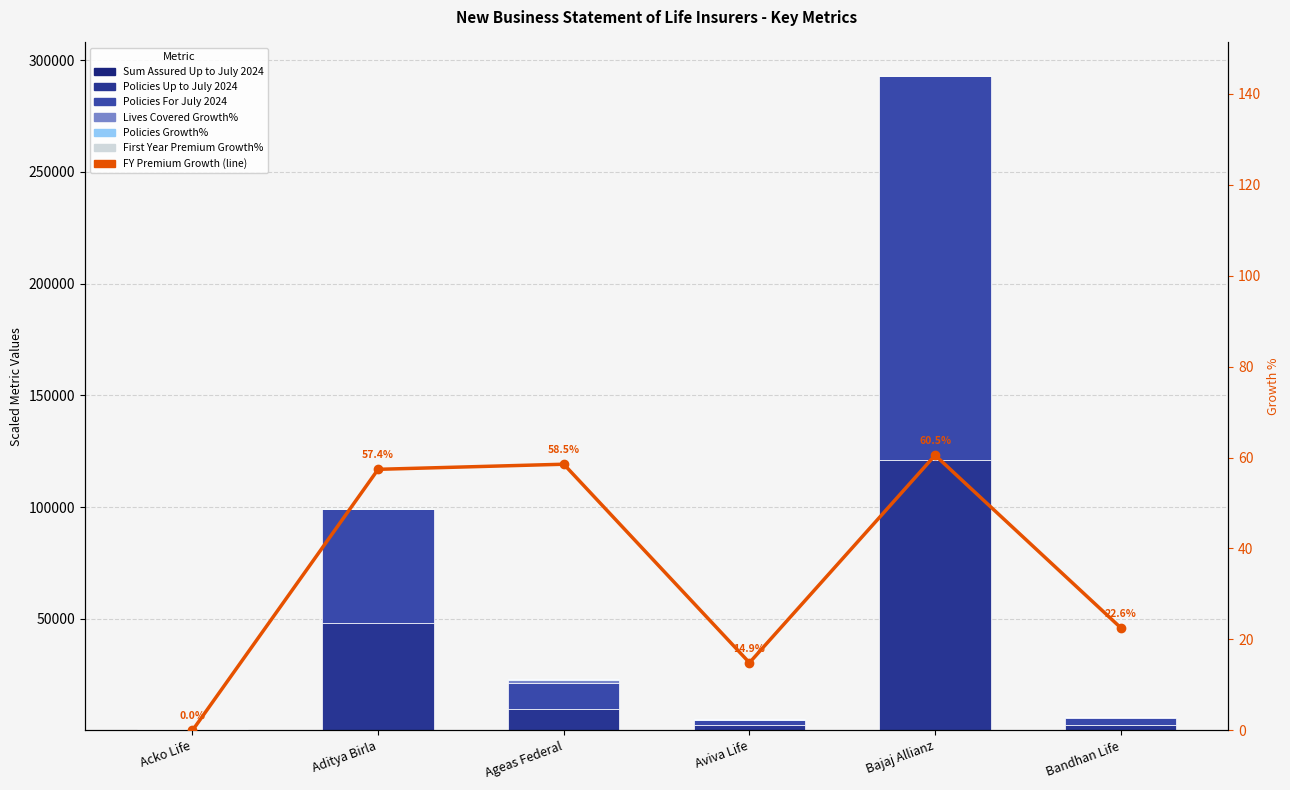

Reading left to right, list all the values displayed in this chart.

Sum Assured Up to July 2024: Acko Life=2.3	Aditya Birla=154.1	Ageas Federal=8.1	Aviva Life=26.6	Bajaj Allianz=213.5	Bandhan Life=4.2
Policies Up to July 2024: Acko Life=233.0	Aditya Birla=47726.0	Ageas Federal=9372.5	Aviva Life=2182.0	Bajaj Allianz=120749.0	Bandhan Life=2443.0
Policies For July 2024: Acko Life=308.0	Aditya Birla=51204.0	Ageas Federal=11870.0	Aviva Life=2450.0	Bajaj Allianz=171806.0	Bandhan Life=3220.0
Lives Covered Growth%: Acko Life=0.0	Aditya Birla=68.0	Ageas Federal=1497.6	Aviva Life=118.6	Bajaj Allianz=16.2	Bandhan Life=265.2
Policies Growth%: Acko Life=0.0	Aditya Birla=149.4	Ageas Federal=129.4	Aviva Life=241.1	Bajaj Allianz=248.1	Bandhan Life=14.0
First Year Premium Growth%: Acko Life=0.0	Aditya Birla=57.4	Ageas Federal=58.5	Aviva Life=14.9	Bajaj Allianz=60.5	Bandhan Life=22.6